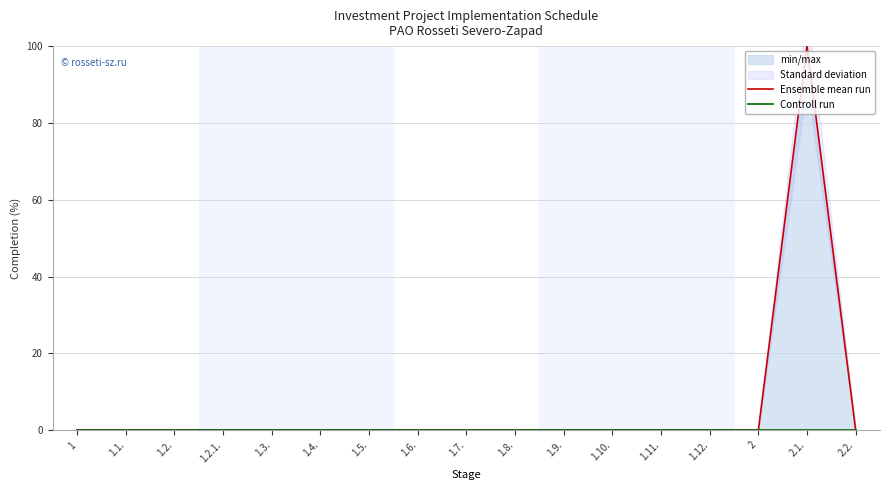

Between 1.9. and 1, which is larger?

1.9.